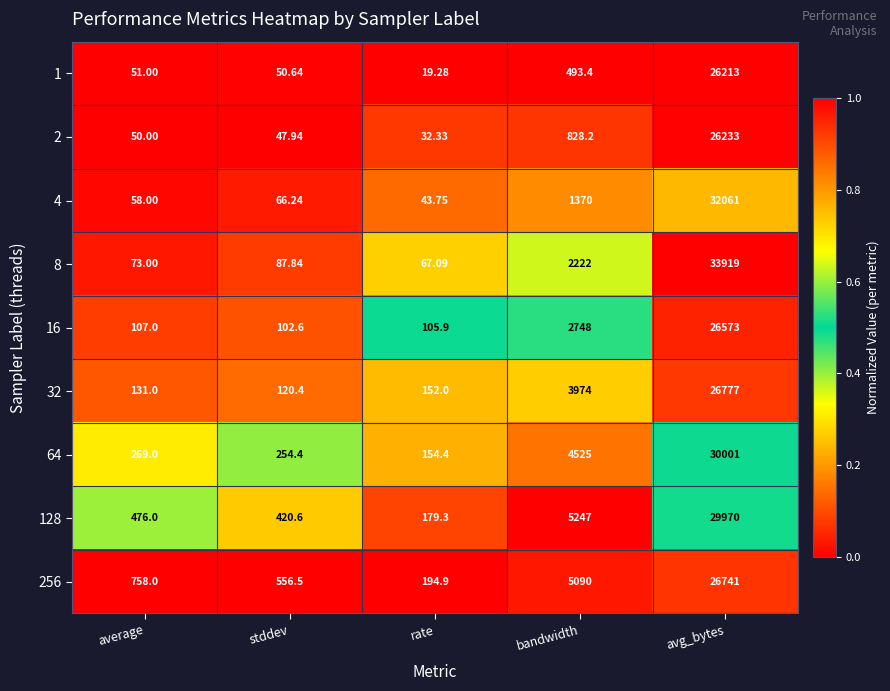

Which series has the largest total across all categories?

8